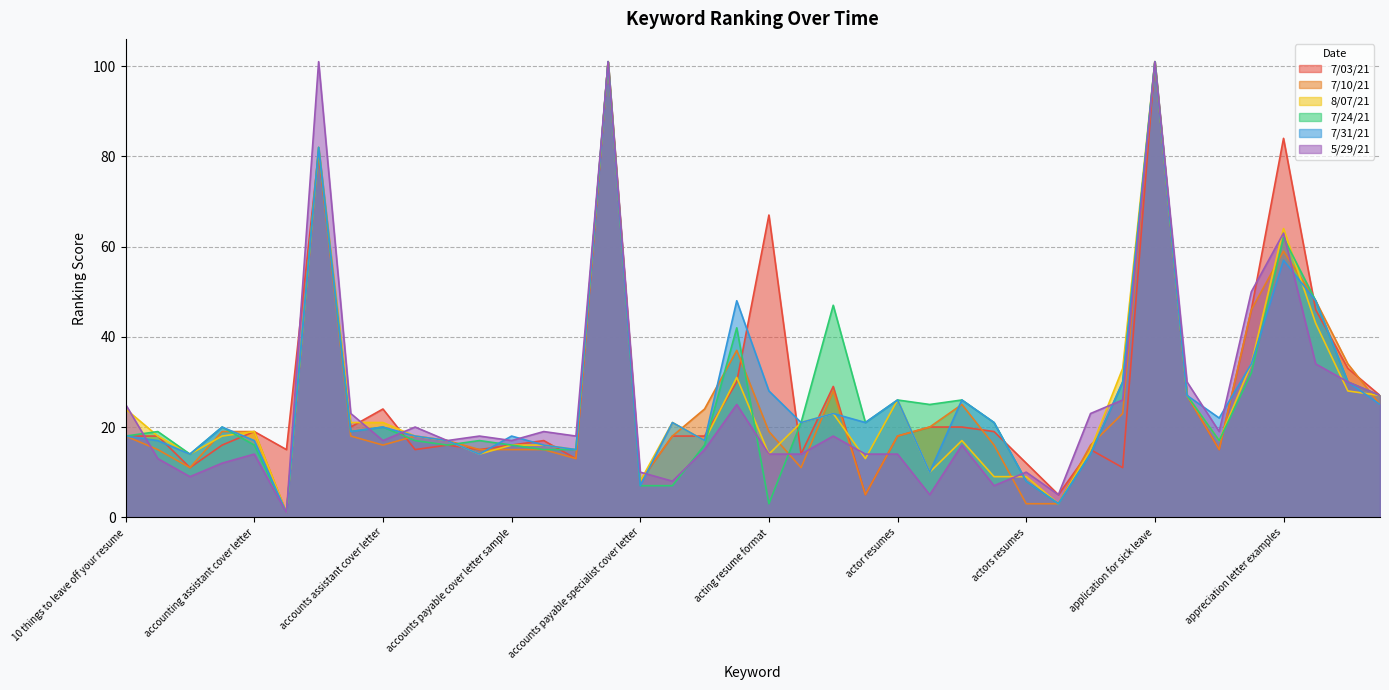

List the series in order of their peak value, lowest first.

7/03/21, 7/10/21, 8/07/21, 7/24/21, 7/31/21, 5/29/21